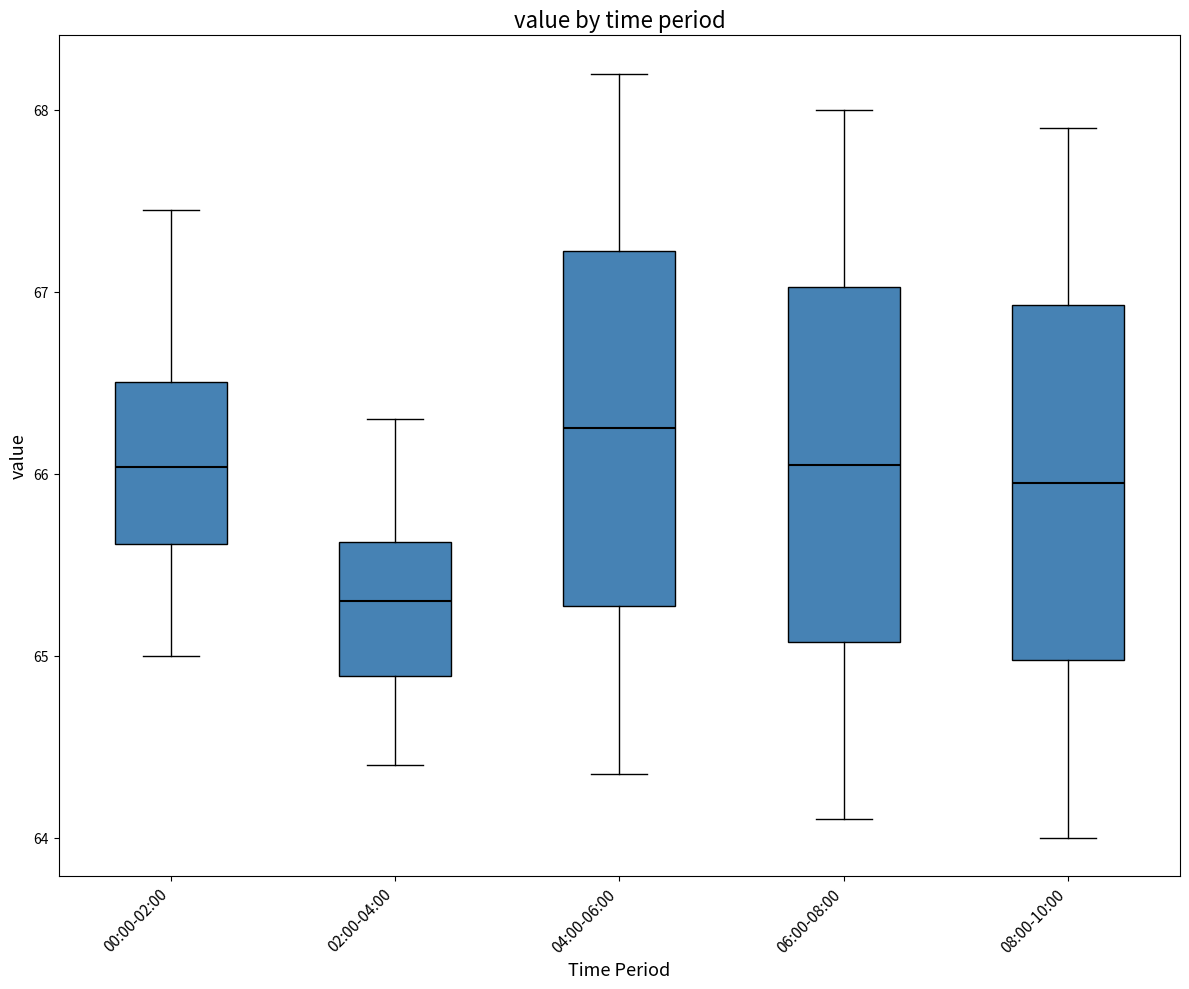

Reading left to right, read every box against the y-axis: the position of its median line, the range the box covers, and the ends of its whiskers. The values are not printed on the chart, so give them approximately, as read against the axis.

00:00-02:00: median 66.0, box 65.6 to 66.5, whiskers 65.0 to 67.5
02:00-04:00: median 65.3, box 64.9 to 65.6, whiskers 64.4 to 66.3
04:00-06:00: median 66.3, box 65.3 to 67.2, whiskers 64.4 to 68.2
06:00-08:00: median 66.1, box 65.1 to 67.0, whiskers 64.1 to 68.0
08:00-10:00: median 66.0, box 65.0 to 66.9, whiskers 64.0 to 67.9